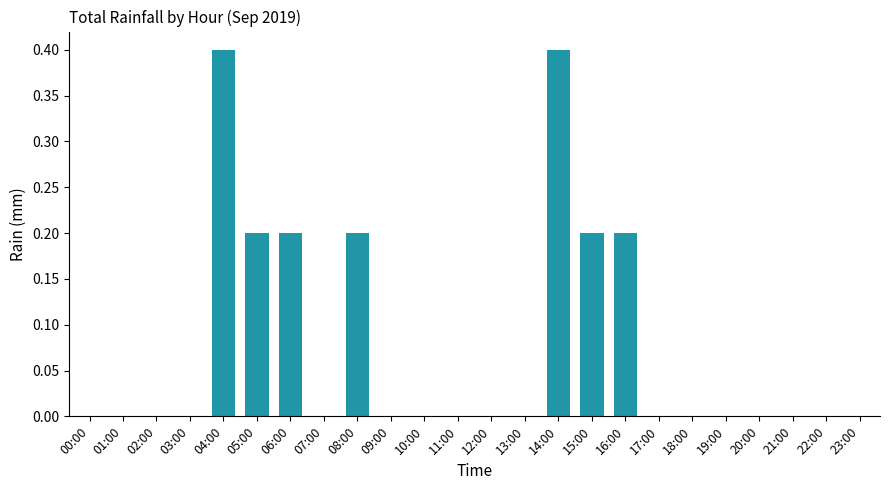

What is the sum of the values at 15:00 and 14:00?

0.6